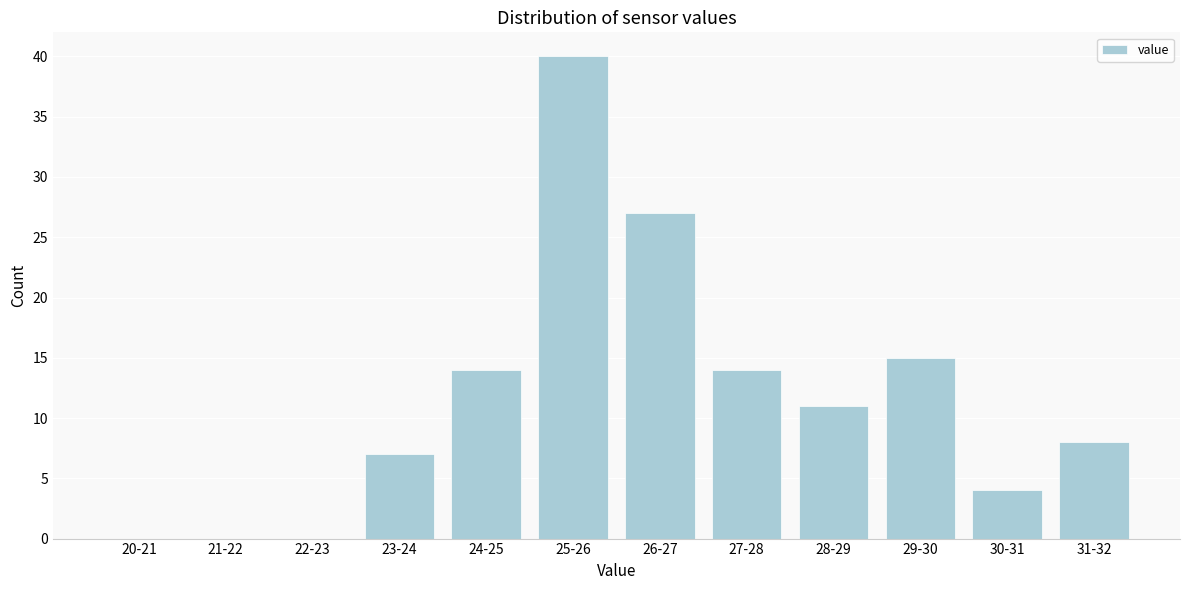

Reading left to right, extract all data points from this chart.

20-21=0	21-22=0	22-23=0	23-24=7	24-25=14	25-26=40	26-27=27	27-28=14	28-29=11	29-30=15	30-31=4	31-32=8